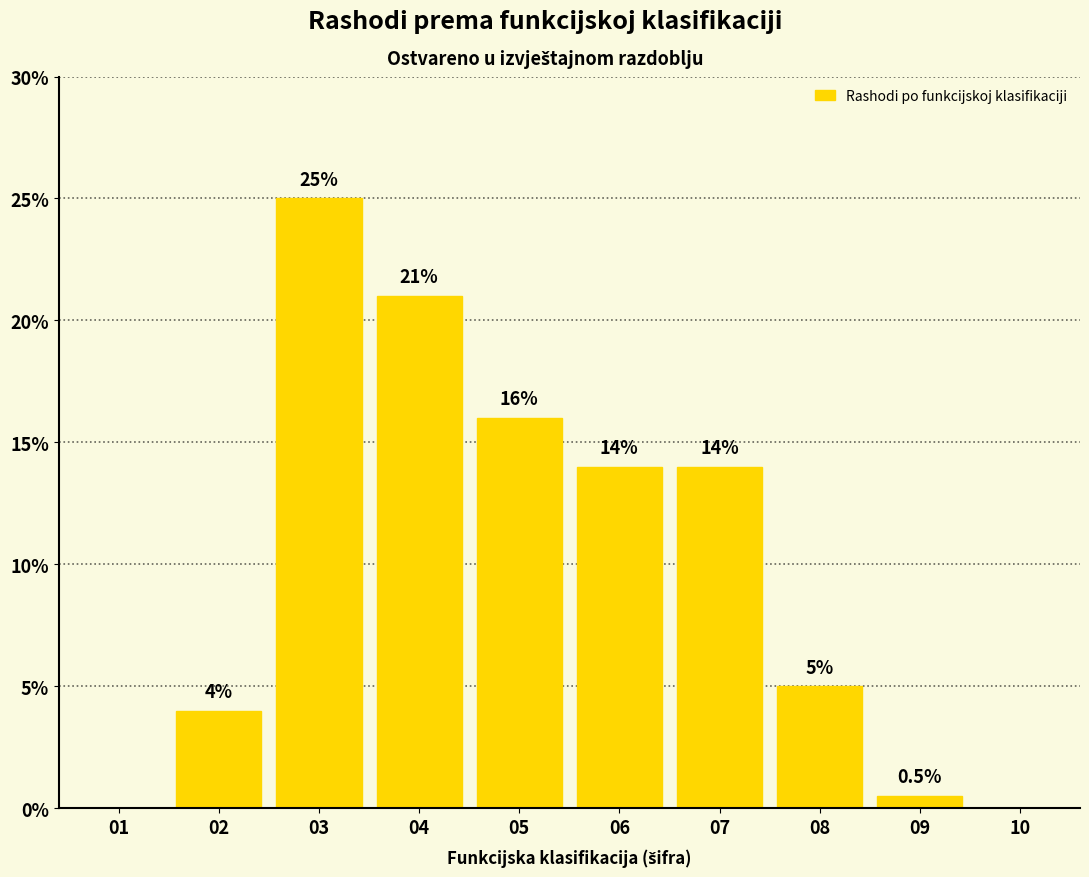

What is the sum of all values?

99.5